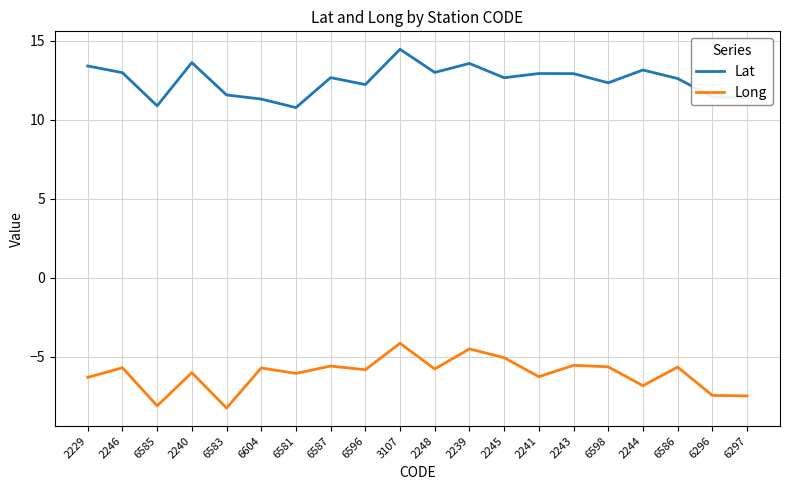

What is the highest value of the Long series?

-4.2